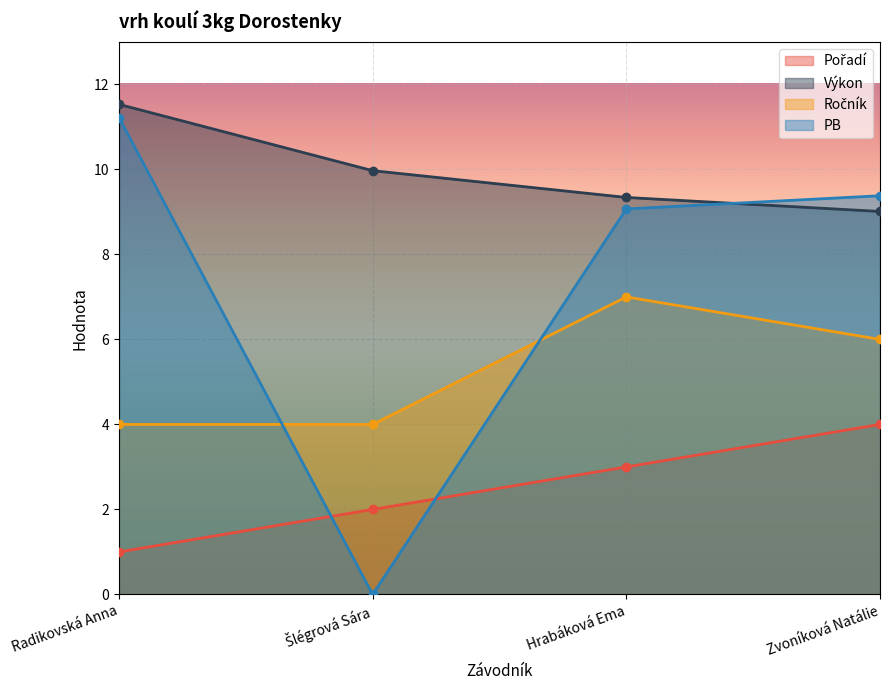

The Ročník series shows 4.0 at Radikovská Anna. True or false?

True